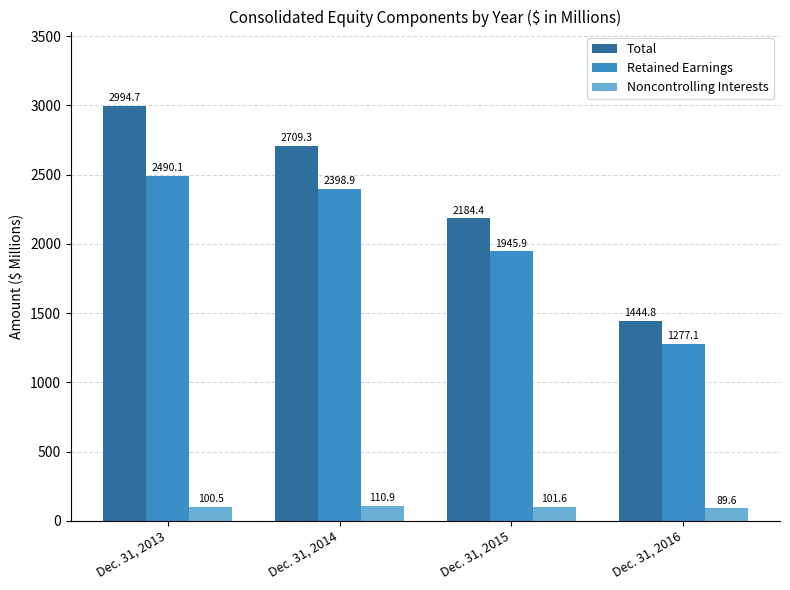

Which series has the largest range (max minus min)?

Total